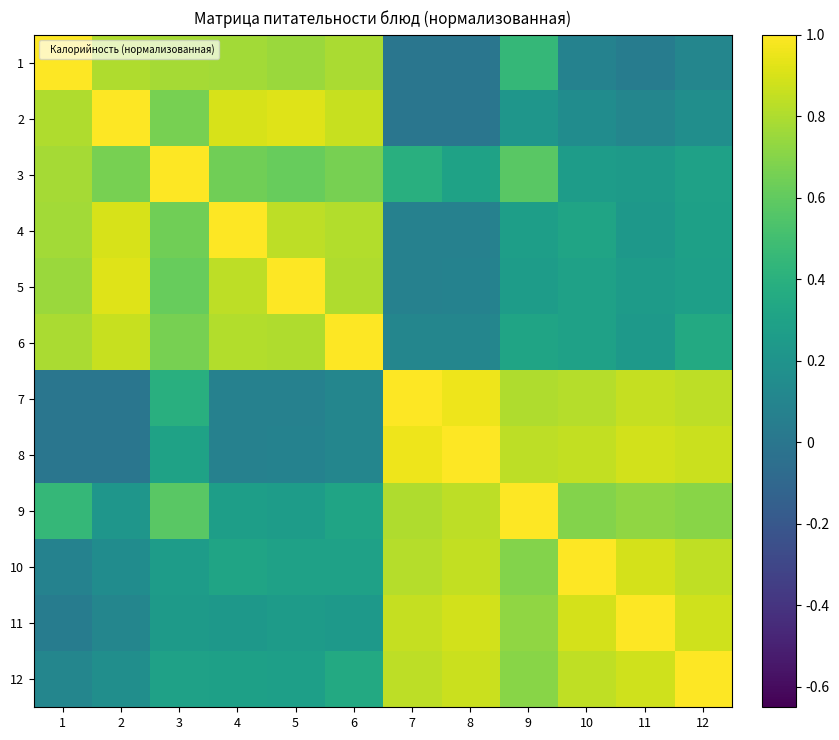

List the series in order of their peak value, highest first.

2, 3, 4, 6, 12, 7, 8, 10, 11, 1, 5, 9